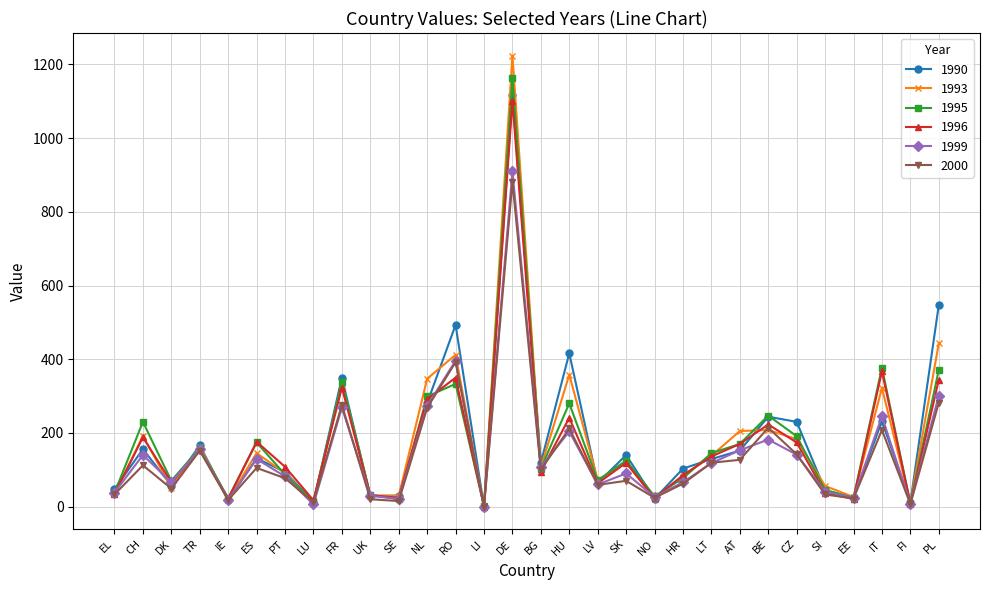

Which series has the largest range (max minus min)?

1993